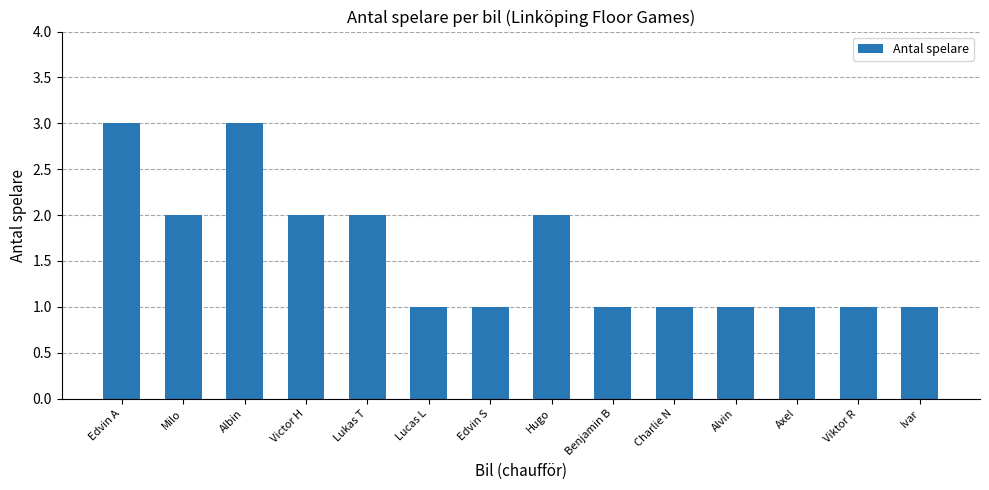

What value does the data have at Albin?

3